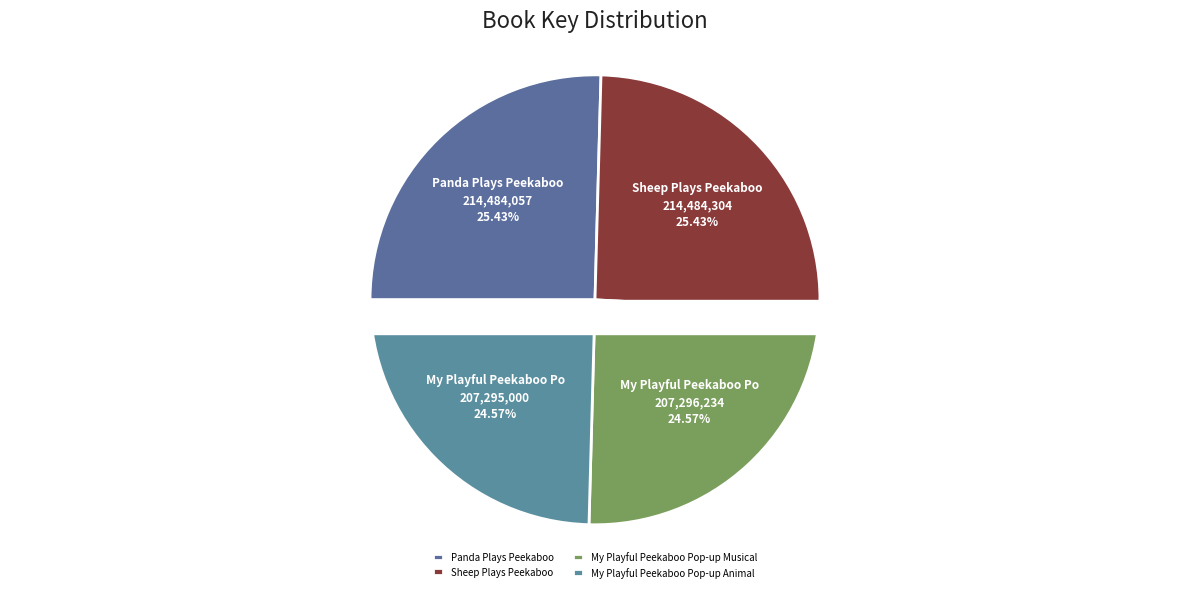

To the nearest percent, what is the difference between the largest and smallest slice percentages?

1%